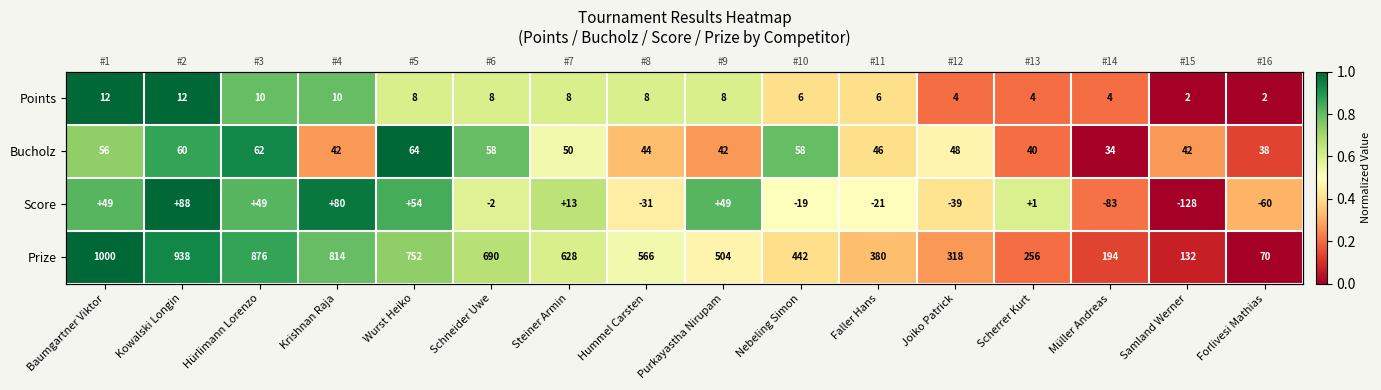

At which label is Prize closest to 0?

Forlivesi Mathias